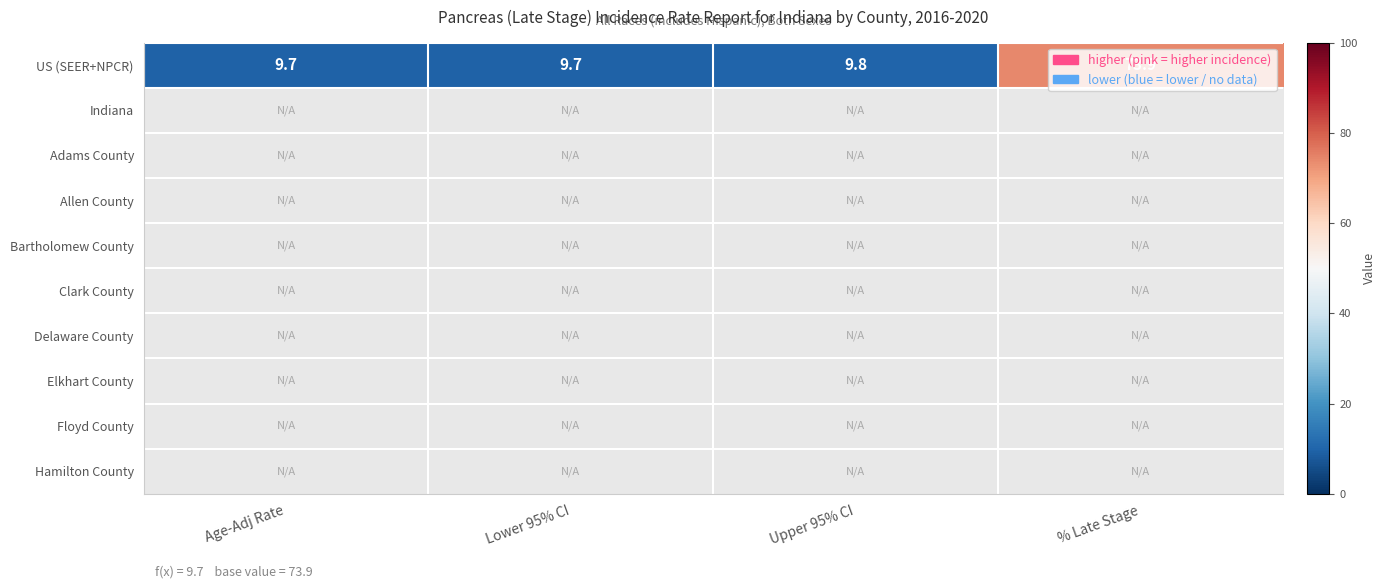

The US (SEER+NPCR) series shows 13.4 at Lower 95% CI. True or false?

False